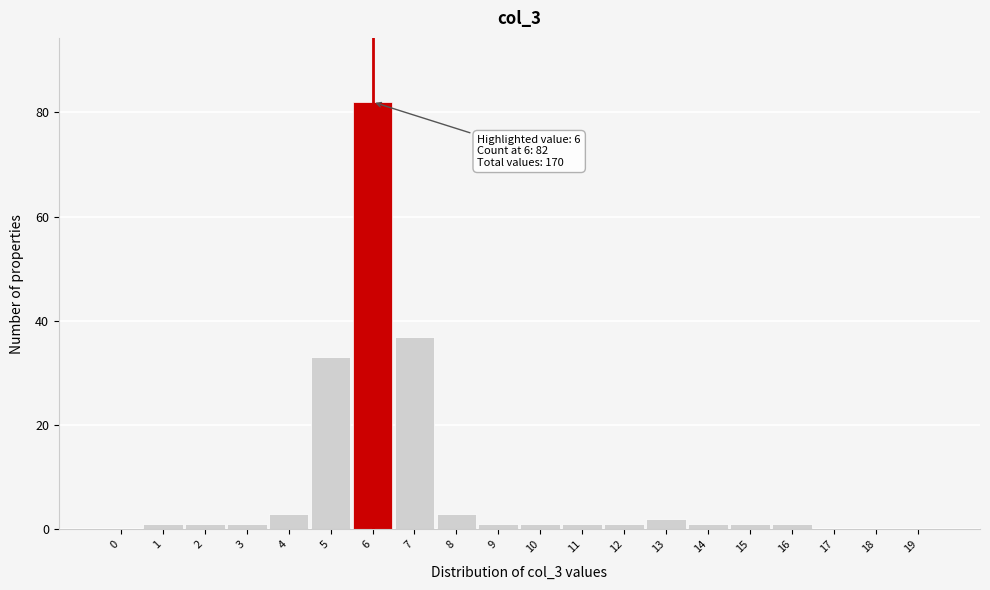

Reading right to left, transcribe all the data shown in this chart.

19=0	18=0	17=0	16=1	15=1	14=1	13=2	12=1	11=1	10=1	9=1	8=3	7=37	6=82	5=33	4=3	3=1	2=1	1=1	0=0